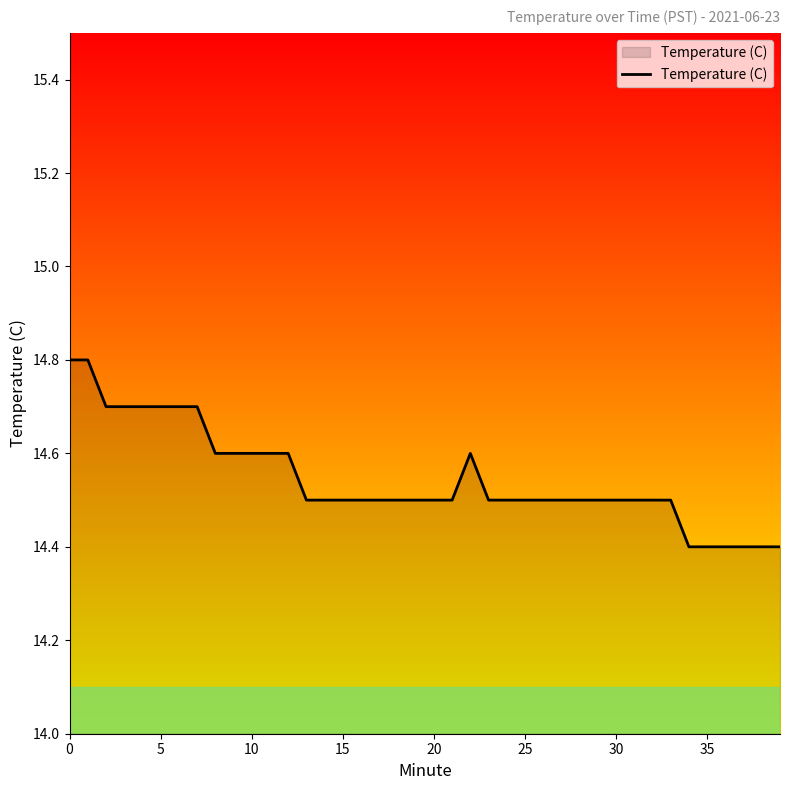

What is the difference between the maximum and minimum values?

0.4